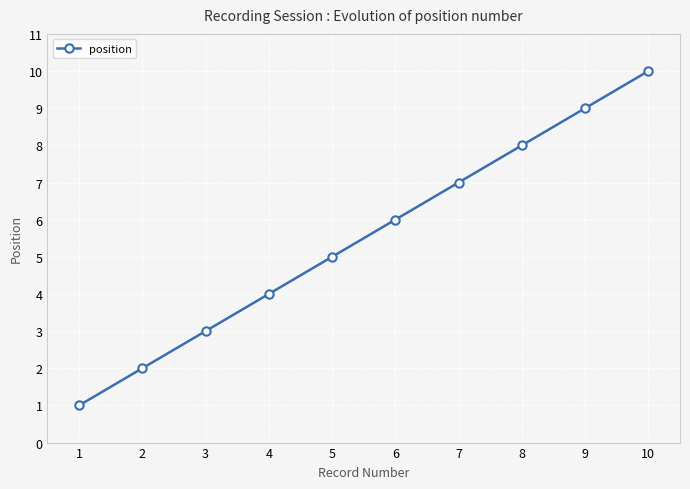

How many values are between 3 and 8?

6